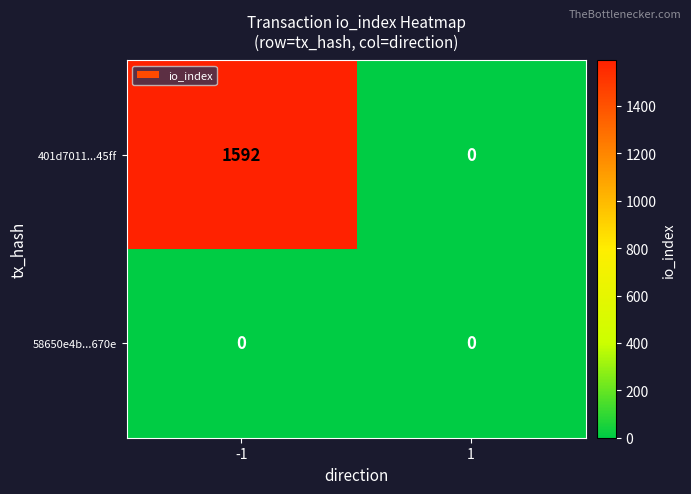

Reading left to right, extract all data points from this chart.

401d7011...45ff: -1=1592	1=0
58650e4b...670e: -1=0	1=0